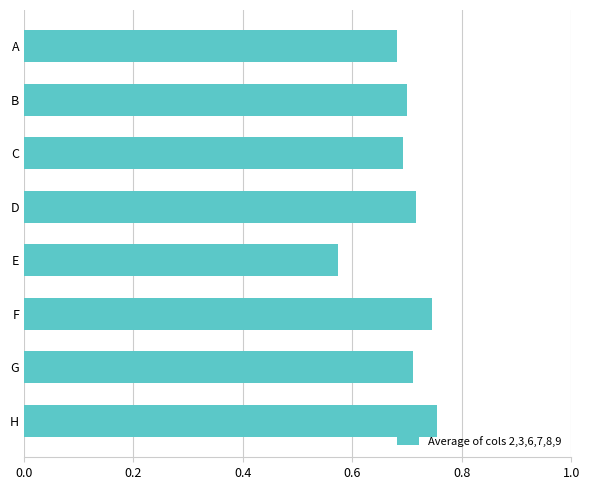

Which label corresponds to the smallest value in the chart?

E